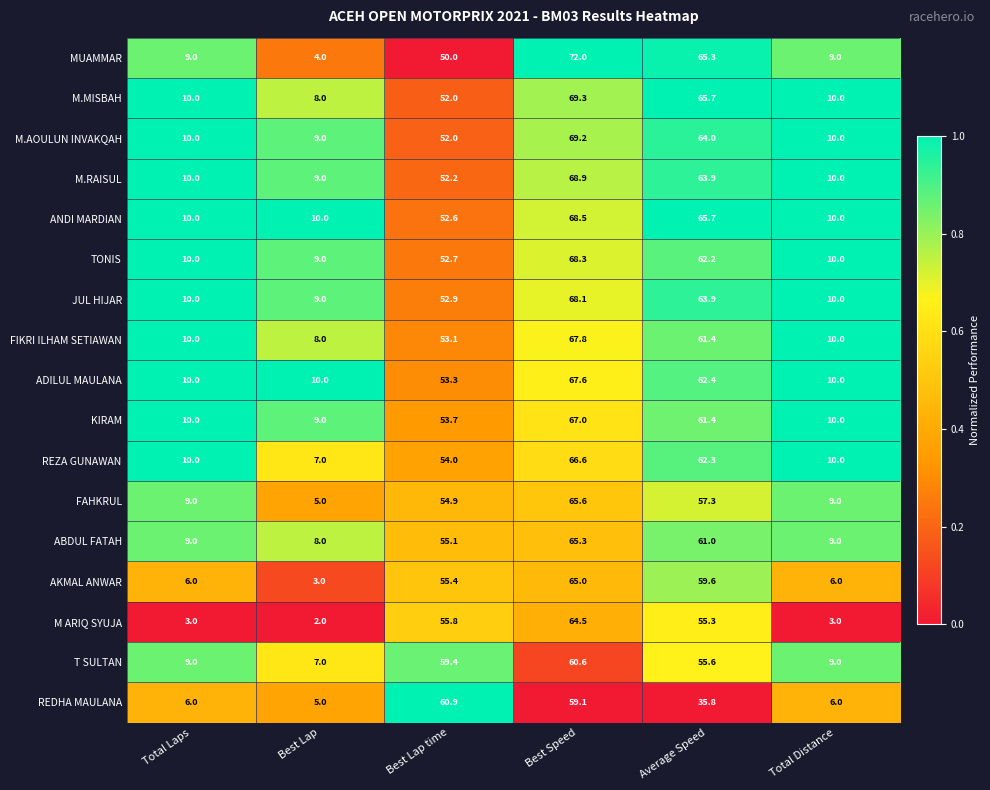

Rank the series by their maximum value, from highest to lowest.

MUAMMAR, M.MISBAH, M.AOULUN INVAKQAH, M.RAISUL, ANDI MARDIAN, TONIS, JUL HIJAR, FIKRI ILHAM SETIAWAN, ADILUL MAULANA, KIRAM, REZA GUNAWAN, FAHKRUL, ABDUL FATAH, AKMAL ANWAR, M ARIQ SYUJA, REDHA MAULANA, T SULTAN